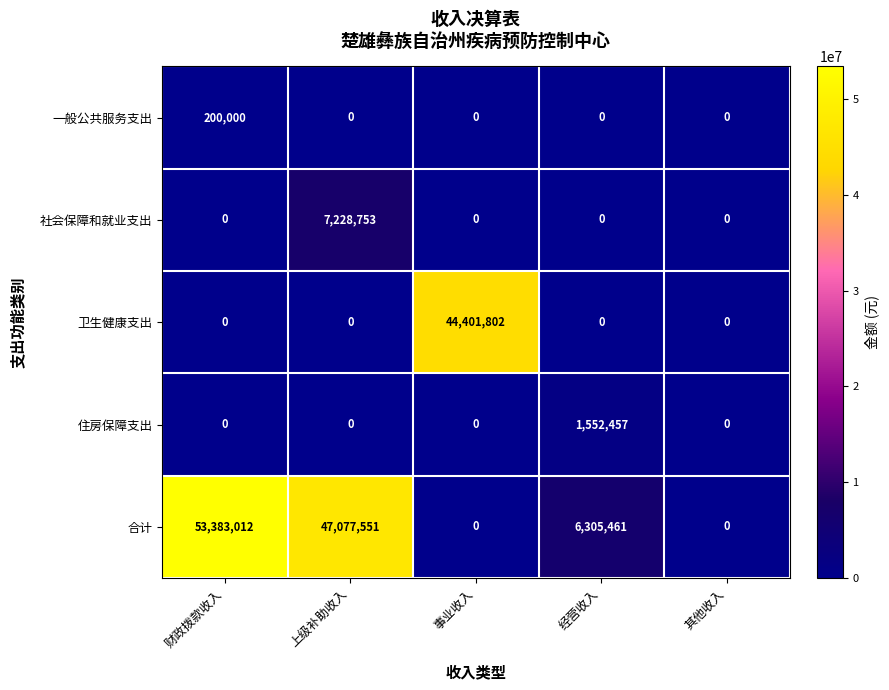

Which series changed the most between 事业收入 and 其他收入?

卫生健康支出